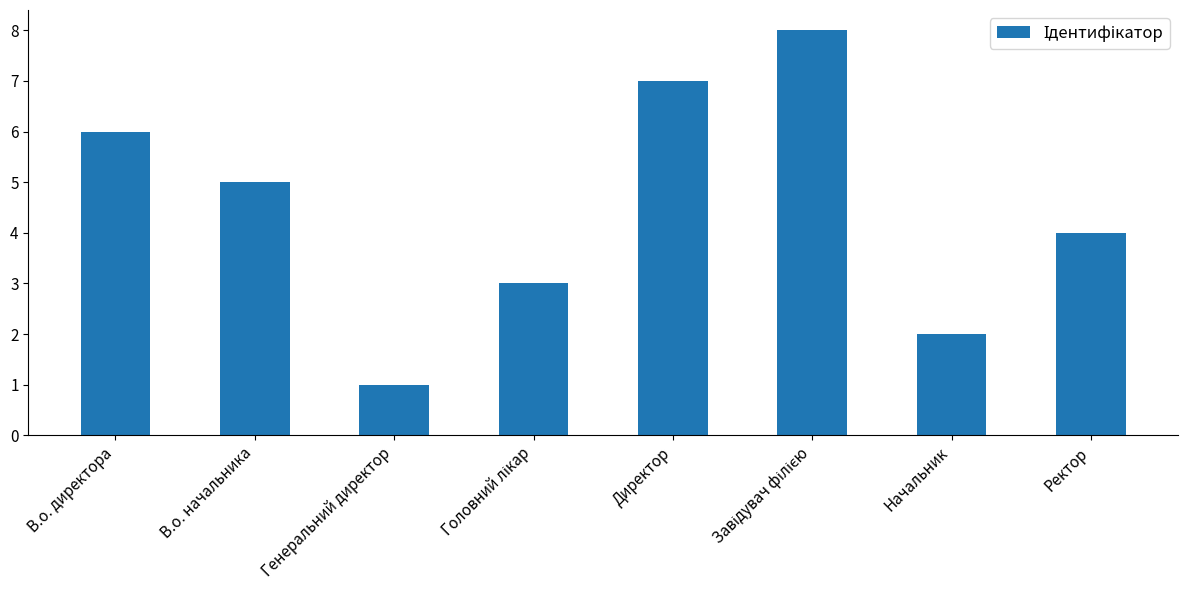

Reading left to right, transcribe all the data shown in this chart.

6	5	1	3	7	8	2	4